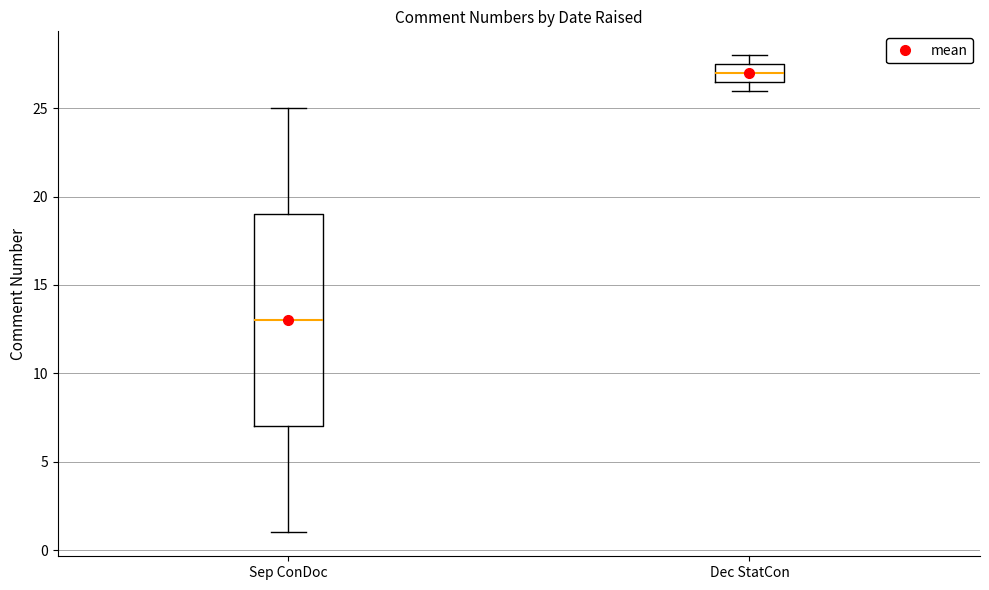

Where is the lower edge of the box for Dec StatCon on the y-axis? The values are not printed on the chart, so give them approximately, as read against the axis.

26.5